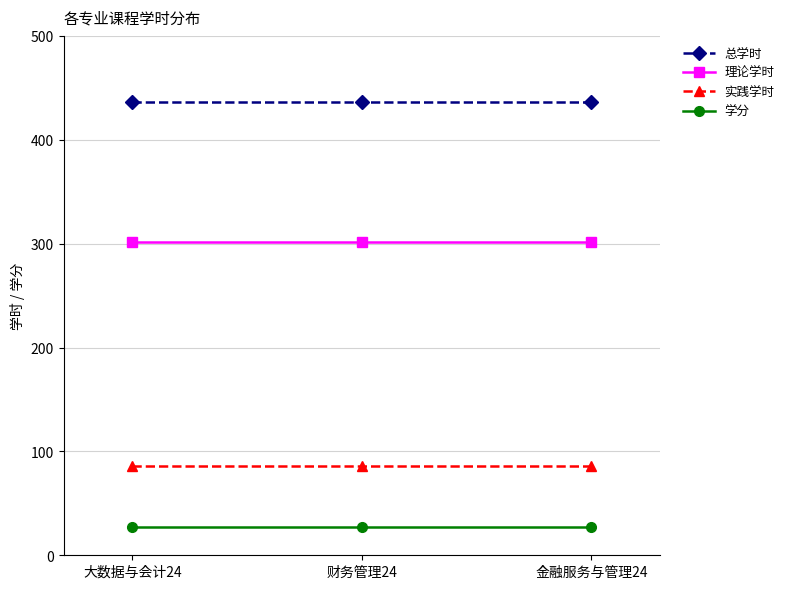

What is the average value of the 实践学时 series?

86